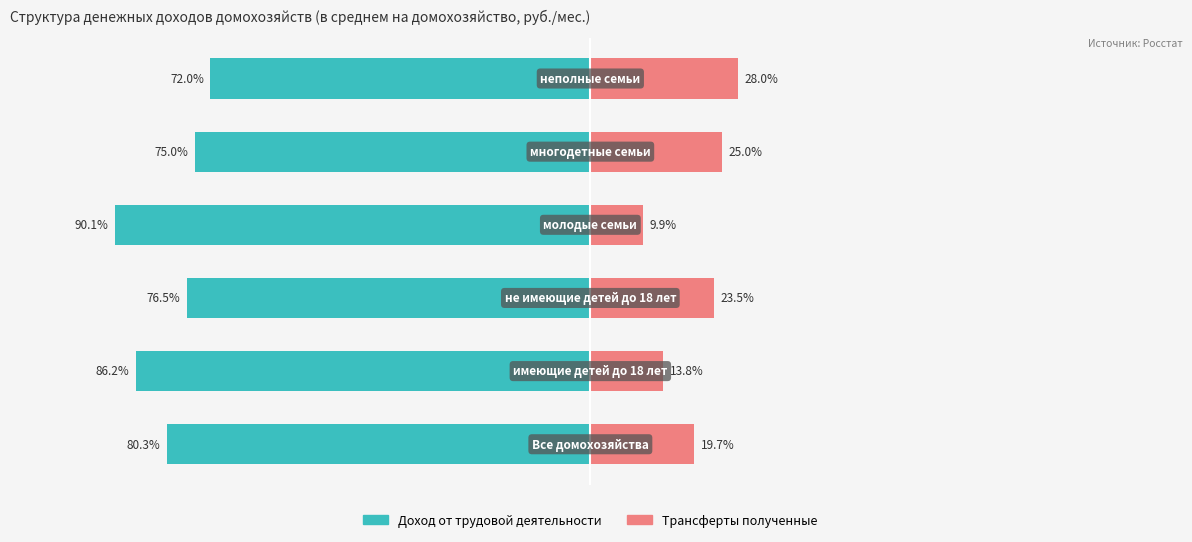

Reading left to right, list all the values displayed in this chart.

Доход от трудовой деятельности: -80.3	-86.2	-76.5	-90.1	-75.0	-72.0
Трансферты полученные: 19.7	13.8	23.5	9.9	25.0	28.0